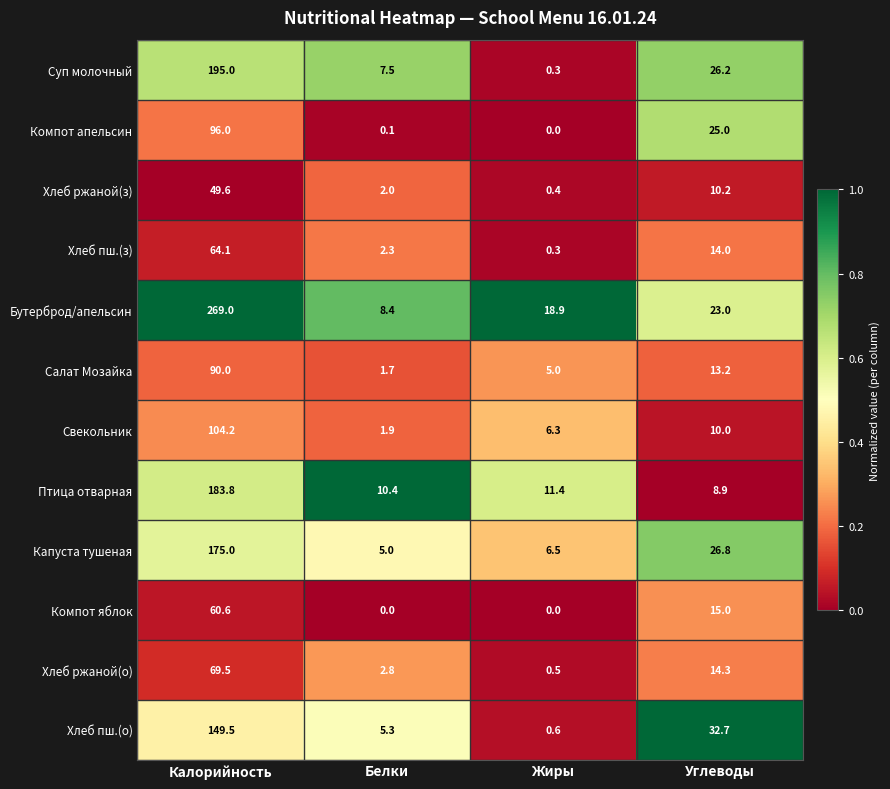

Which series changed the most between Белки and Жиры?

Бутерброд/апельсин